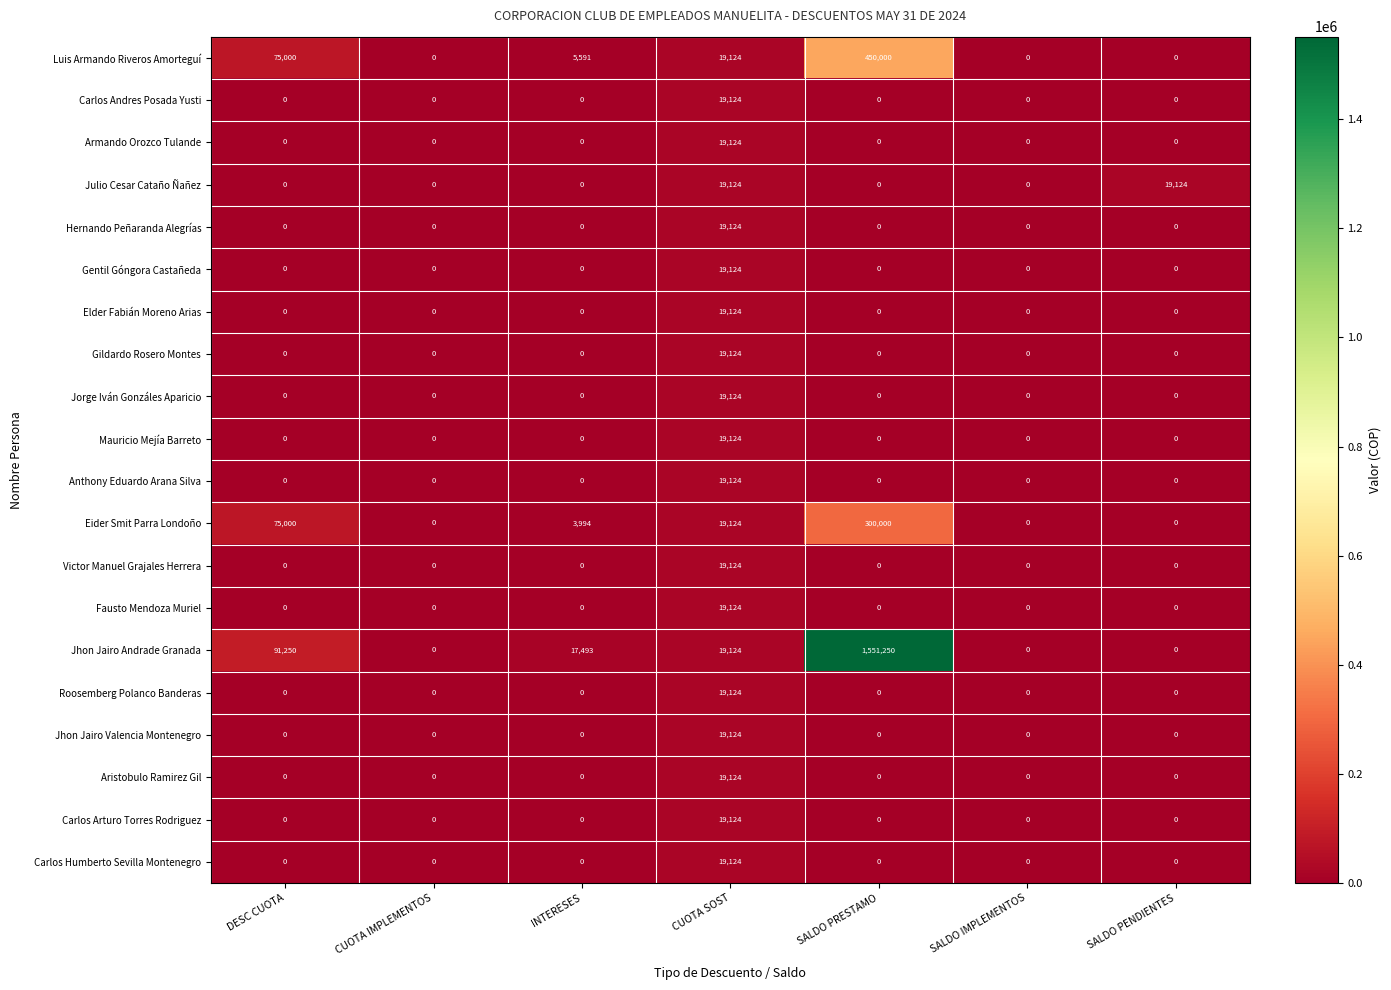

What is the approximate value of Luis Armando Riveros Amorteguí at CUOTA SOST, to the nearest 10?

19120